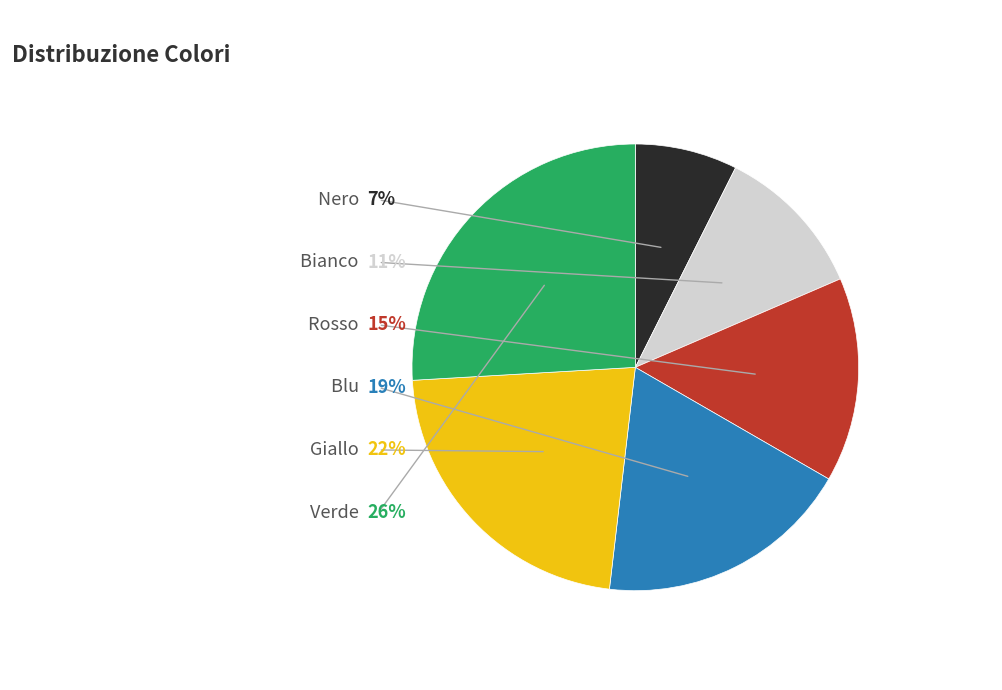

Does Blu account for over 50% of the chart?

No